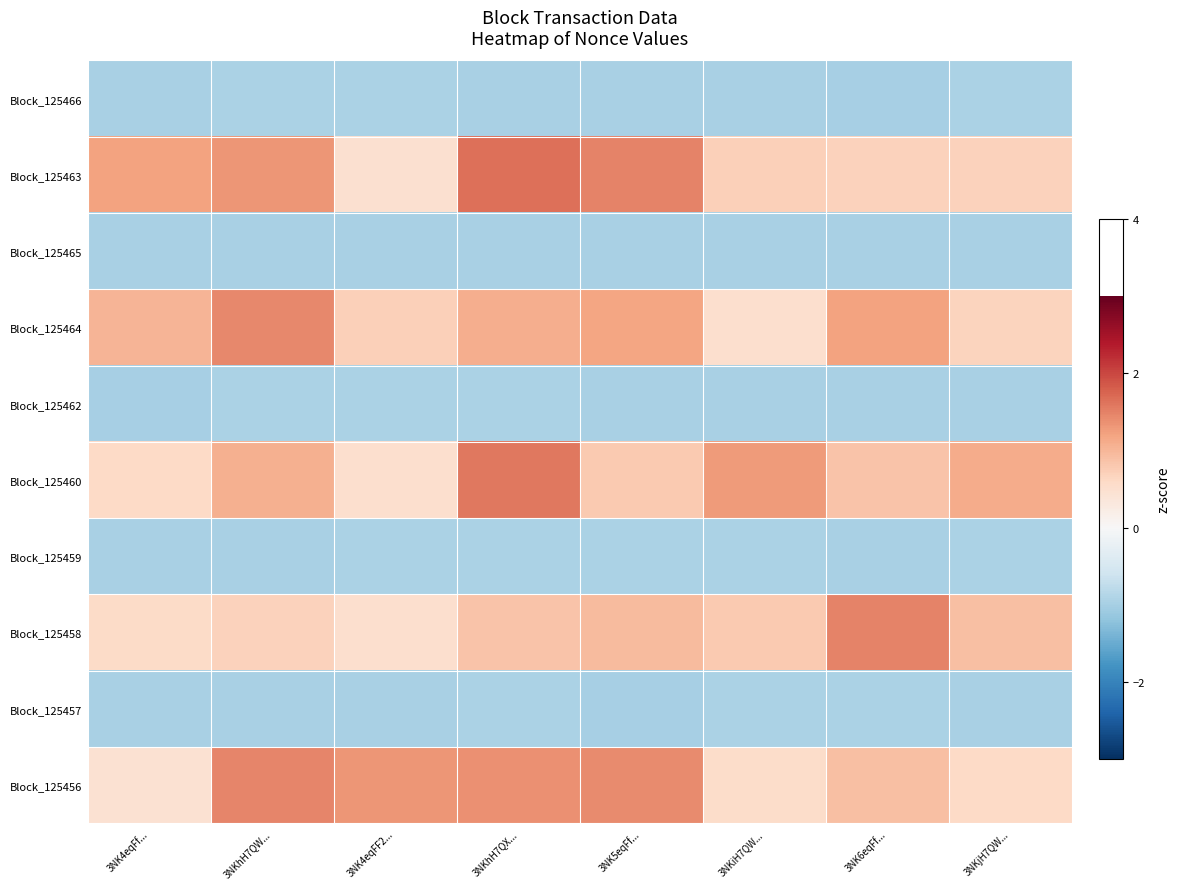

Reading right to left, transcribe all the data shown in this chart.

Block_125466: 3NKjH7QW...=-1.0	3NK6eqFf...=-1.0	3NKiH7QW...=-1.0	3NK5eqFf...=-1.0	3NKhH7QX...=-1.0	3NK4eqFF2...=-1.0	3NKhH7QW...=-1.0	3NK4eqFf...=-1.0
Block_125463: 3NKjH7QW...=0.7	3NK6eqFf...=0.7	3NKiH7QW...=0.7	3NK5eqFf...=1.5	3NKhH7QX...=1.7	3NK4eqFF2...=0.5	3NKhH7QW...=1.3	3NK4eqFf...=1.2
Block_125465: 3NKjH7QW...=-1.0	3NK6eqFf...=-1.0	3NKiH7QW...=-1.0	3NK5eqFf...=-1.0	3NKhH7QX...=-1.0	3NK4eqFF2...=-1.0	3NKhH7QW...=-1.0	3NK4eqFf...=-1.0
Block_125464: 3NKjH7QW...=0.7	3NK6eqFf...=1.2	3NKiH7QW...=0.5	3NK5eqFf...=1.2	3NKhH7QX...=1.1	3NK4eqFF2...=0.7	3NKhH7QW...=1.4	3NK4eqFf...=1.0
Block_125462: 3NKjH7QW...=-1.0	3NK6eqFf...=-1.0	3NKiH7QW...=-1.0	3NK5eqFf...=-1.0	3NKhH7QX...=-1.0	3NK4eqFF2...=-1.0	3NKhH7QW...=-1.0	3NK4eqFf...=-1.0
Block_125460: 3NKjH7QW...=1.1	3NK6eqFf...=0.8	3NKiH7QW...=1.3	3NK5eqFf...=0.8	3NKhH7QX...=1.6	3NK4eqFF2...=0.5	3NKhH7QW...=1.1	3NK4eqFf...=0.6
Block_125459: 3NKjH7QW...=-1.0	3NK6eqFf...=-1.0	3NKiH7QW...=-1.0	3NK5eqFf...=-1.0	3NKhH7QX...=-1.0	3NK4eqFF2...=-1.0	3NKhH7QW...=-1.0	3NK4eqFf...=-1.0
Block_125458: 3NKjH7QW...=0.9	3NK6eqFf...=1.5	3NKiH7QW...=0.8	3NK5eqFf...=0.9	3NKhH7QX...=0.9	3NK4eqFF2...=0.5	3NKhH7QW...=0.7	3NK4eqFf...=0.6
Block_125457: 3NKjH7QW...=-1.0	3NK6eqFf...=-1.0	3NKiH7QW...=-0.9	3NK5eqFf...=-1.0	3NKhH7QX...=-1.0	3NK4eqFF2...=-1.0	3NKhH7QW...=-1.0	3NK4eqFf...=-1.0
Block_125456: 3NKjH7QW...=0.6	3NK6eqFf...=0.9	3NKiH7QW...=0.5	3NK5eqFf...=1.4	3NKhH7QX...=1.4	3NK4eqFF2...=1.3	3NKhH7QW...=1.5	3NK4eqFf...=0.5